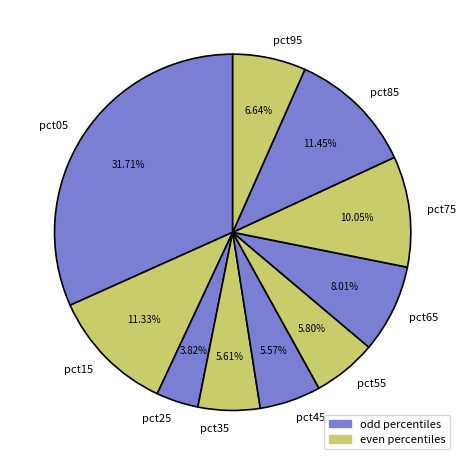

To the nearest percent, what percentage of the pie is pct95?

7%